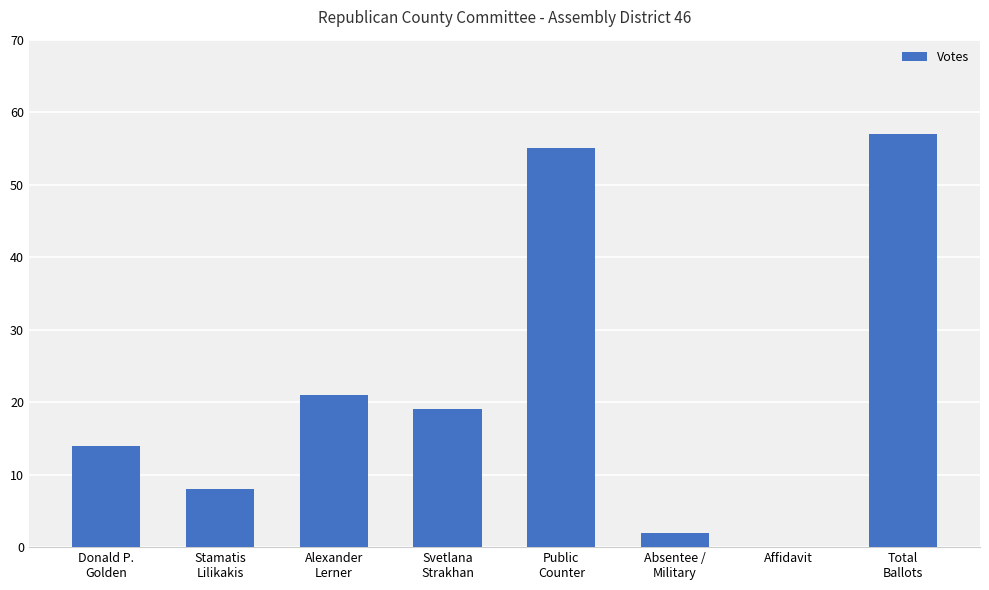

Reading left to right, list all the values displayed in this chart.

14	8	21	19	55	2	0	57